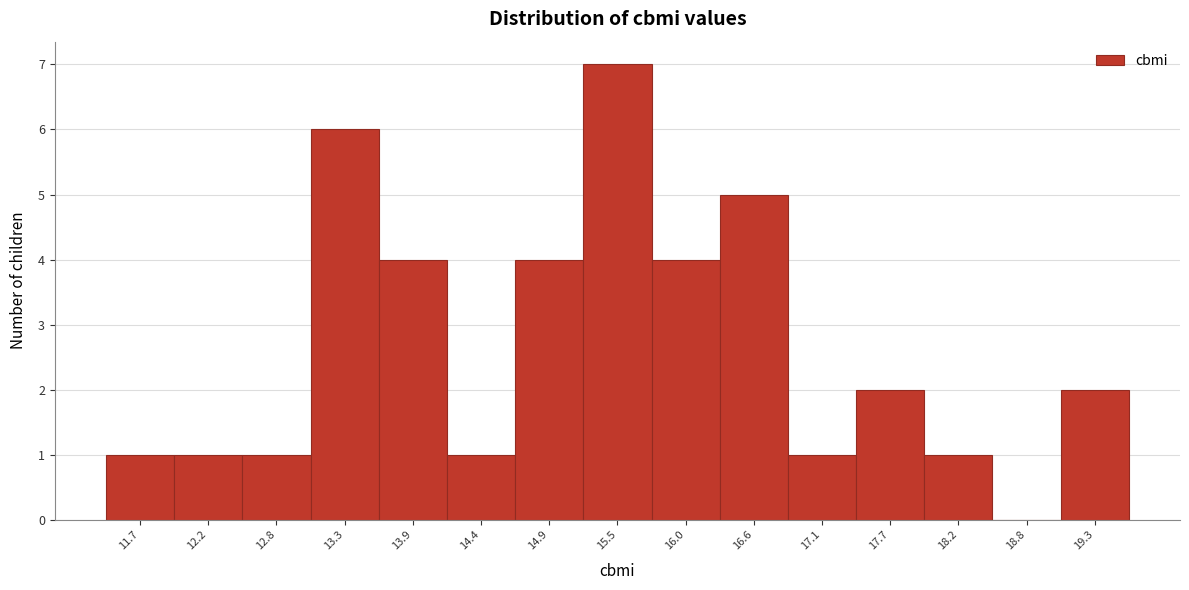

Reading left to right, transcribe all the data shown in this chart.

11.7=1	12.2=1	12.8=1	13.3=6	13.9=4	14.4=1	14.9=4	15.5=7	16.0=4	16.6=5	17.1=1	17.7=2	18.2=1	18.8=0	19.3=2